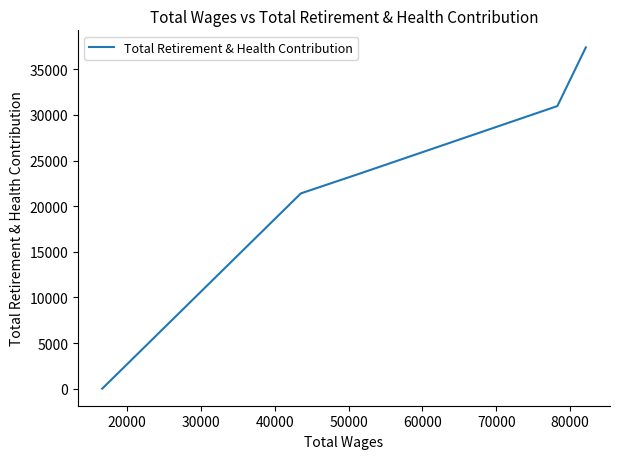

What is the value of the 3rd point from the left?

23567